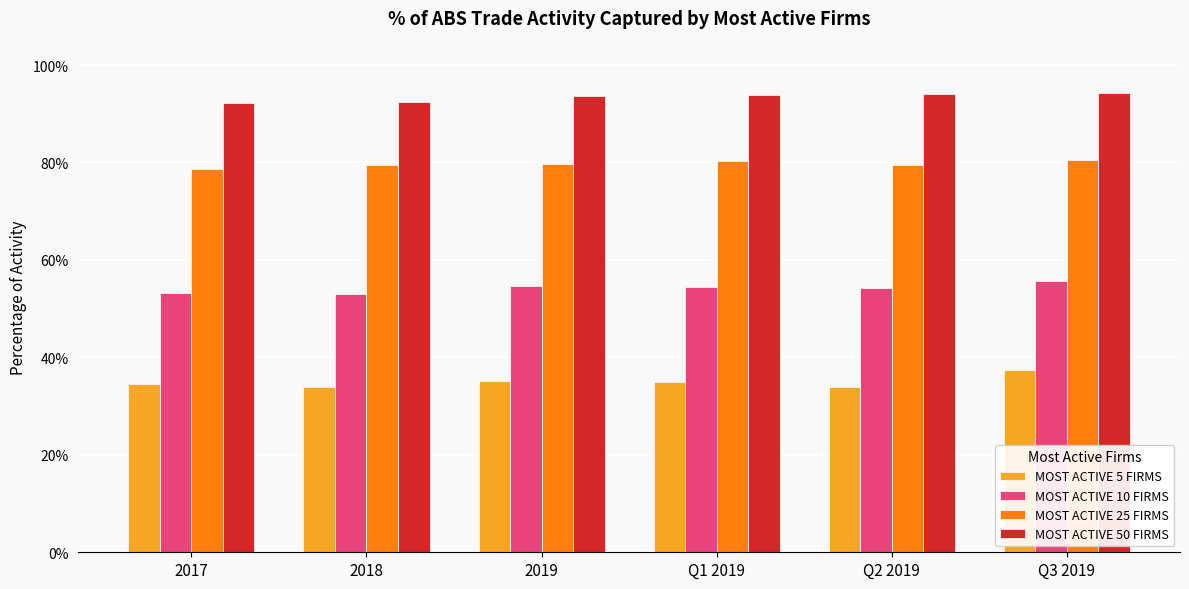

What is the sum of the MOST ACTIVE 50 FIRMS values at Q2 2019 and Q1 2019?

1.9